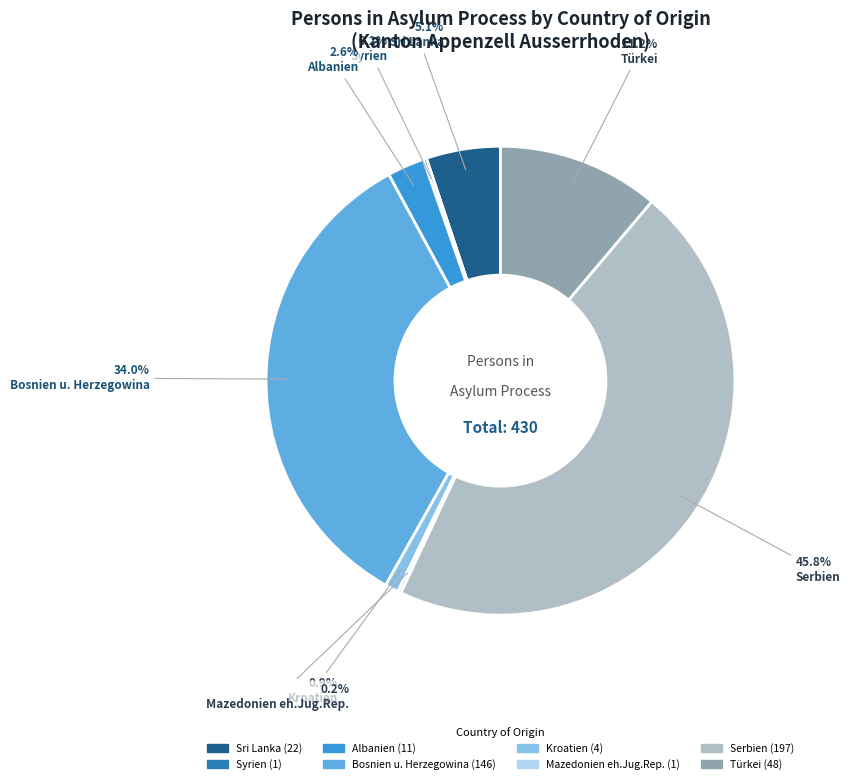

Is it true that Sri Lanka is 5% of the pie?

True